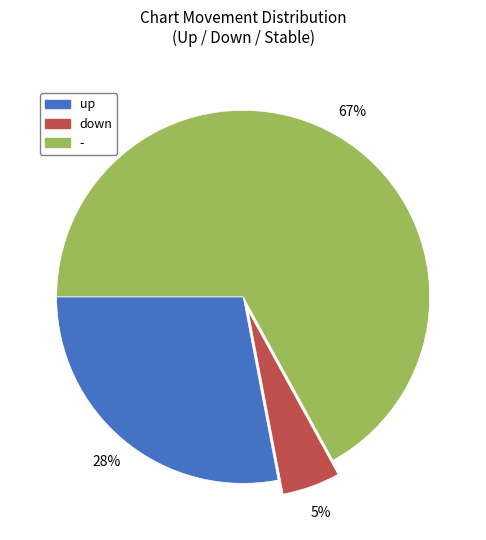

To the nearest percent, what is the combined percentage of up and down?

33%